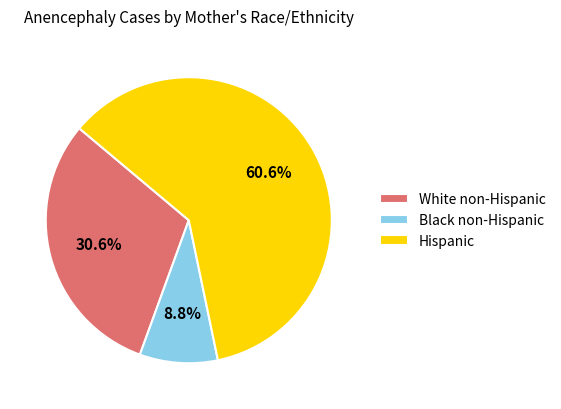

To the nearest percent, what is the difference between the largest and smallest slice percentages?

52%